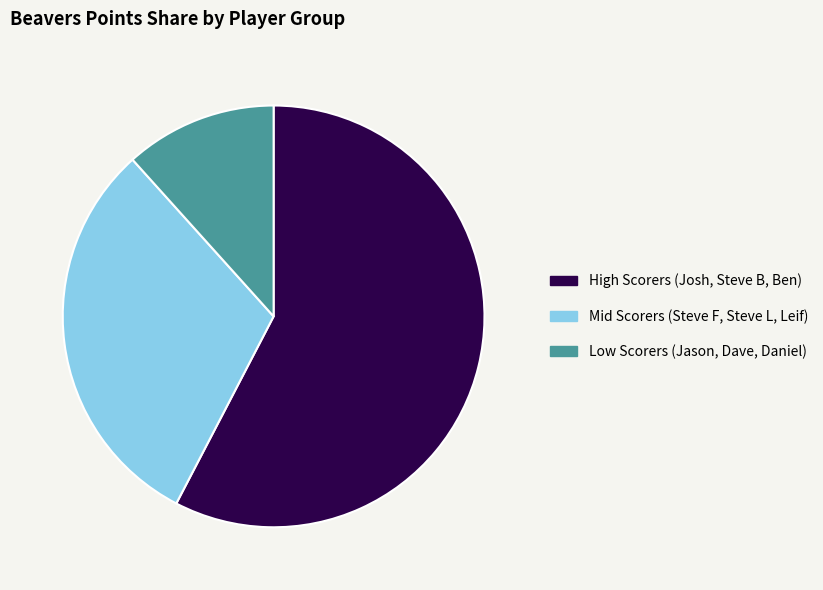

Is it true that Low Scorers (Jason, Dave, Daniel) is 12% of the pie?

True